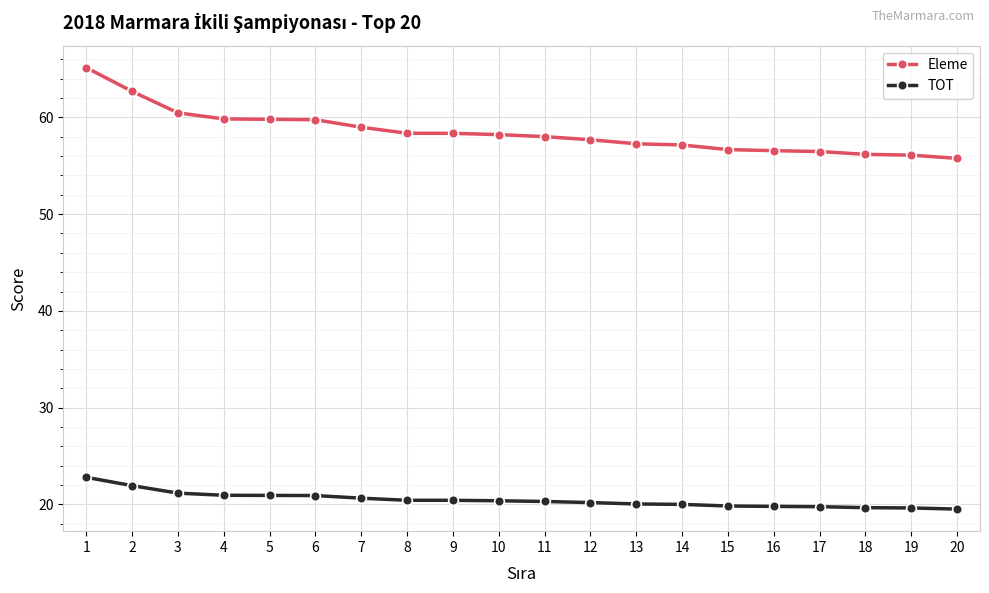

What is the smallest value displayed?

19.5